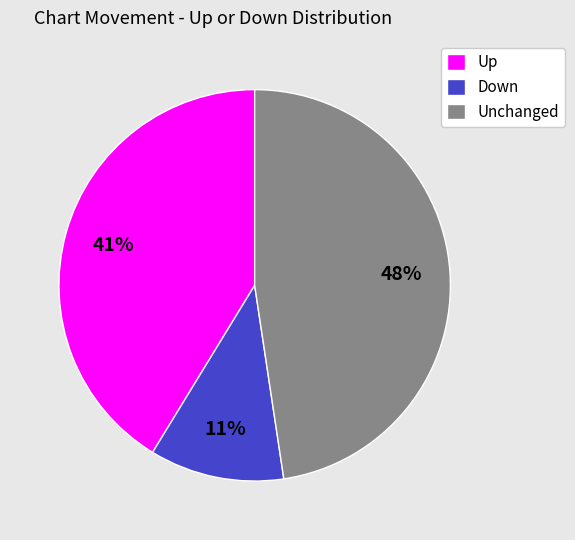

Rank the categories by value from highest to lowest.

Unchanged, Up, Down